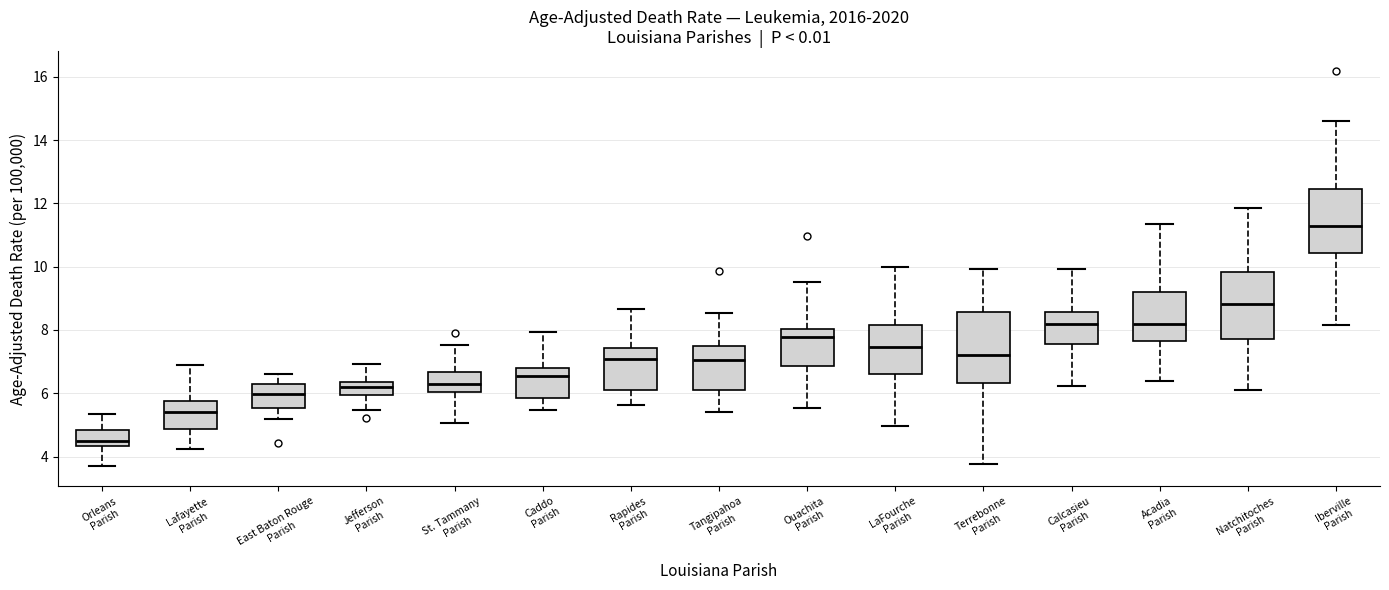

Which box has the highest median line?

Iberville Parish